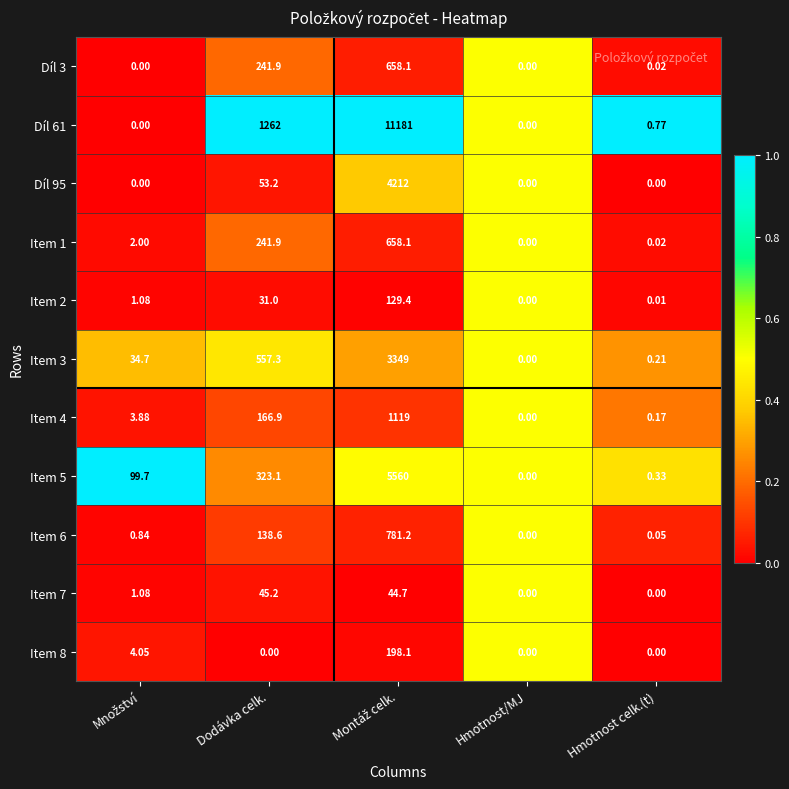

Is the value of Díl 61 at Dodávka celk. greater than the value of Item 3 at Dodávka celk.?

Yes